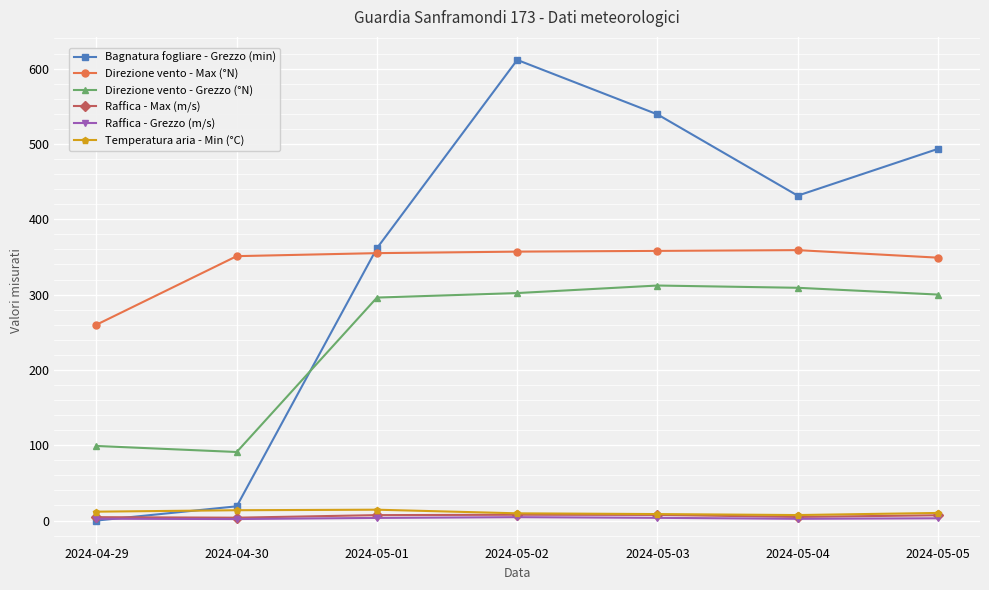

The value of Temperatura aria - Min (°C) at 2024-04-30 is 13.7. True or false?

True